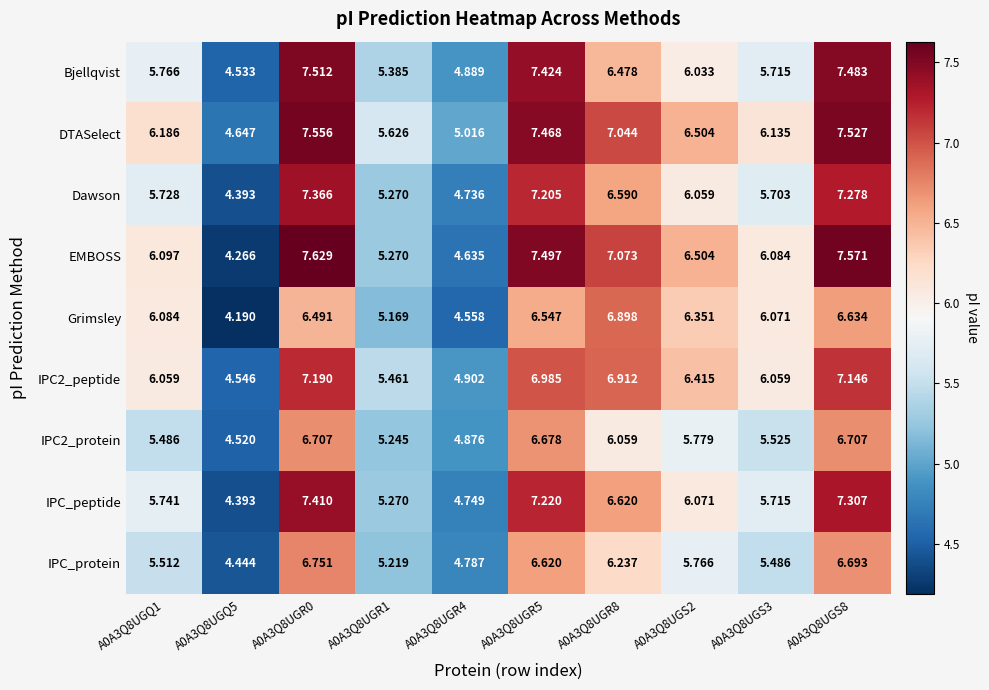

Count the number of data series in this chart.

9